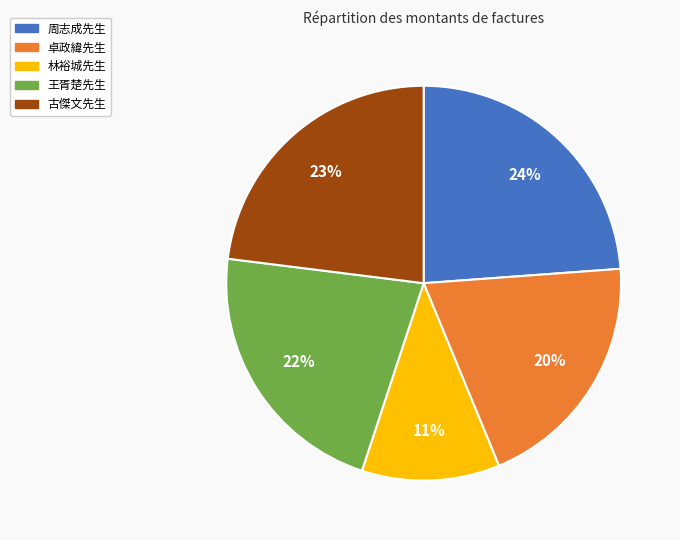

What is the ratio of the value at 周志成先生 to the value at 卓政緯先生?

1.2